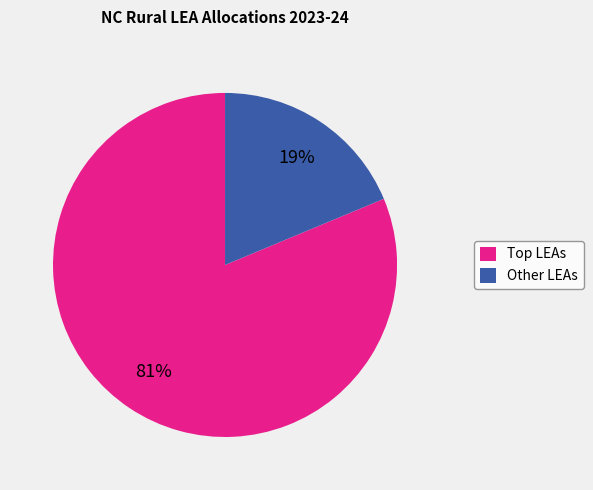

Is there a majority slice in this chart?

Yes